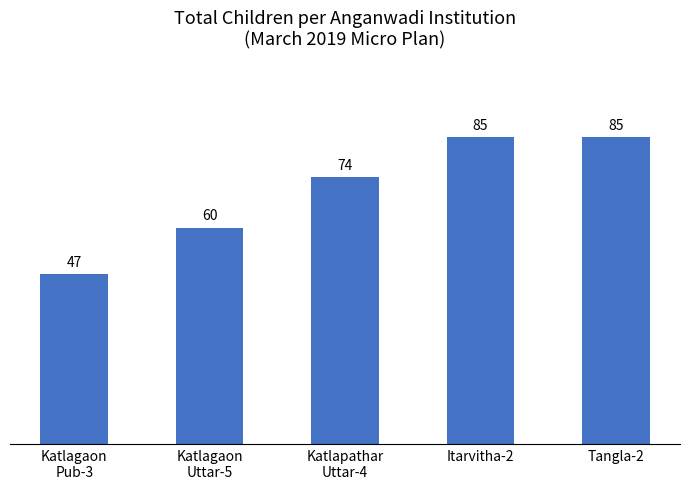

What is the maximum value shown in the chart?

85